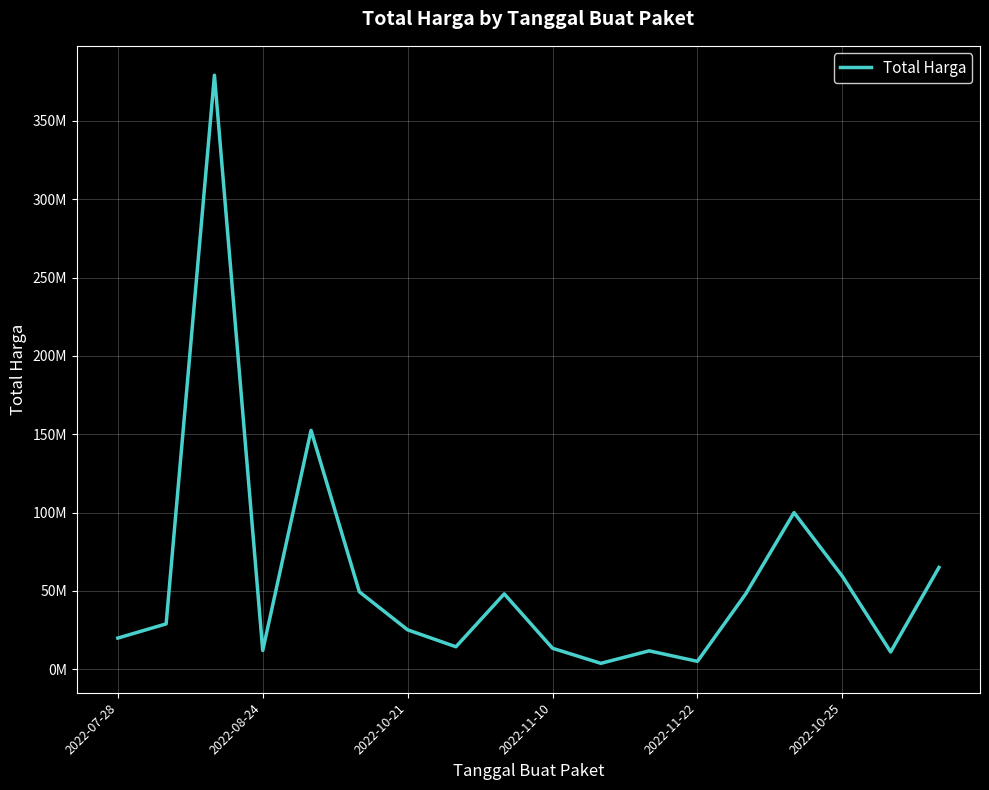

Is this an area chart (filled region under the line)?

No